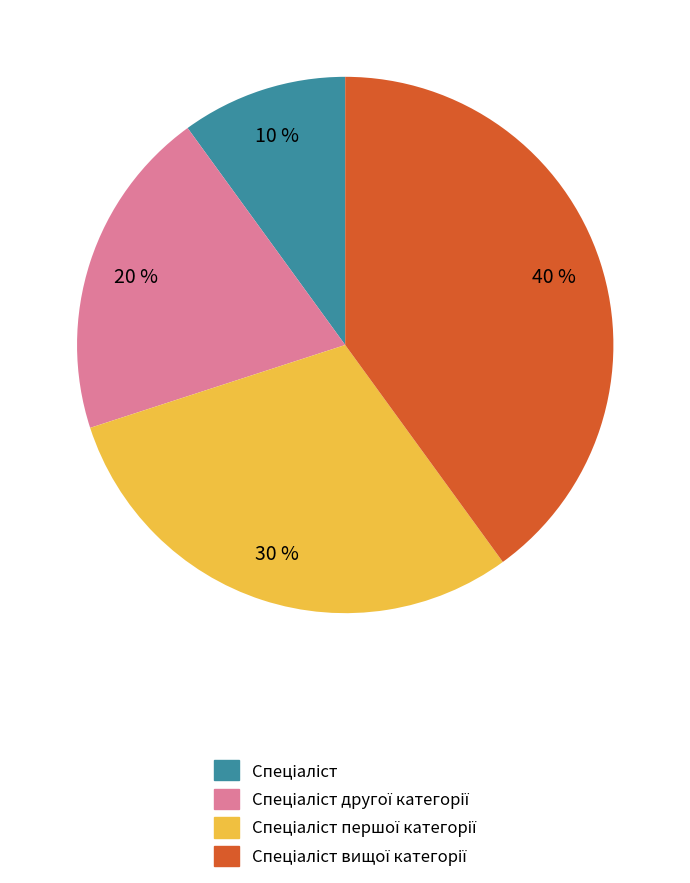

To the nearest percent, what is the difference between the largest and smallest slice percentages?

30%